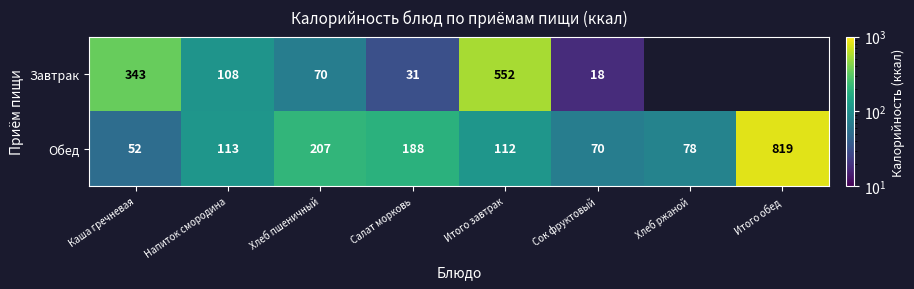

What is the difference between the maximum and second lowest values in the Обед series?

749